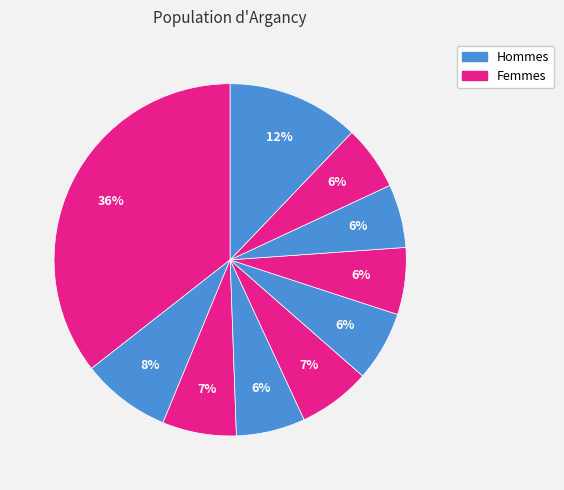

How many slices are in this pie chart?

10